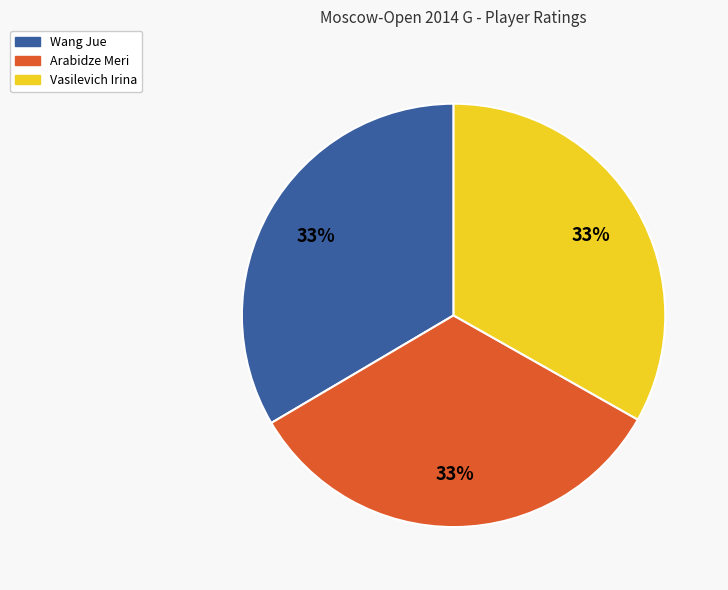

Is there a majority slice in this chart?

No